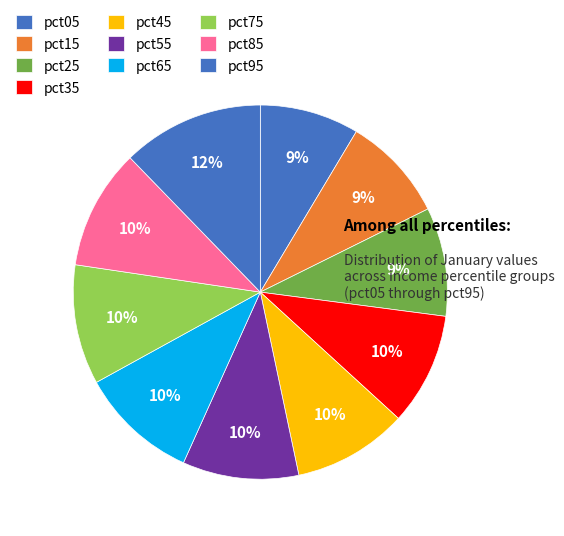

Which has a higher value, pct65 or pct85?

pct85